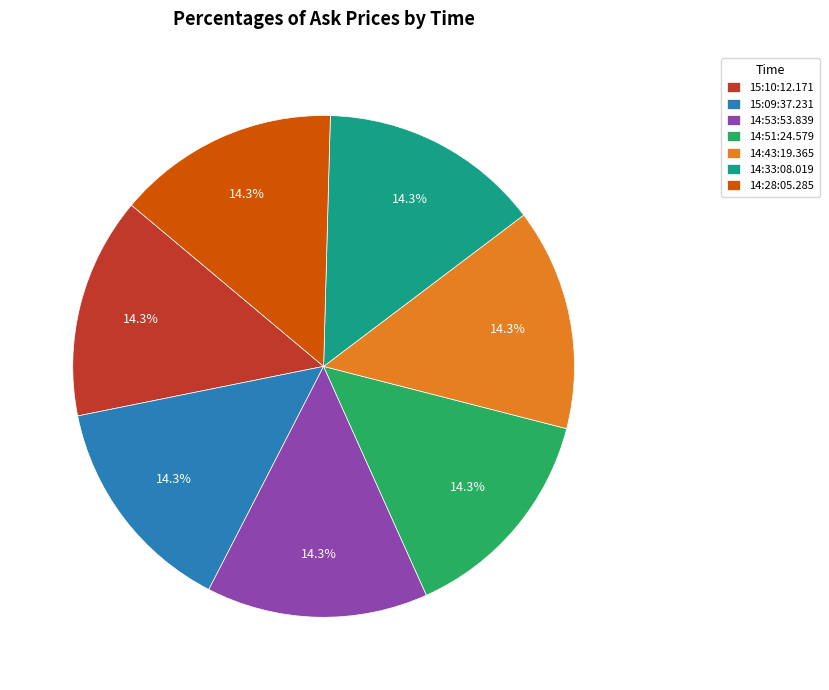

What is the ratio of the value at 15:09:37.231 to the value at 15:10:12.171?

1.0